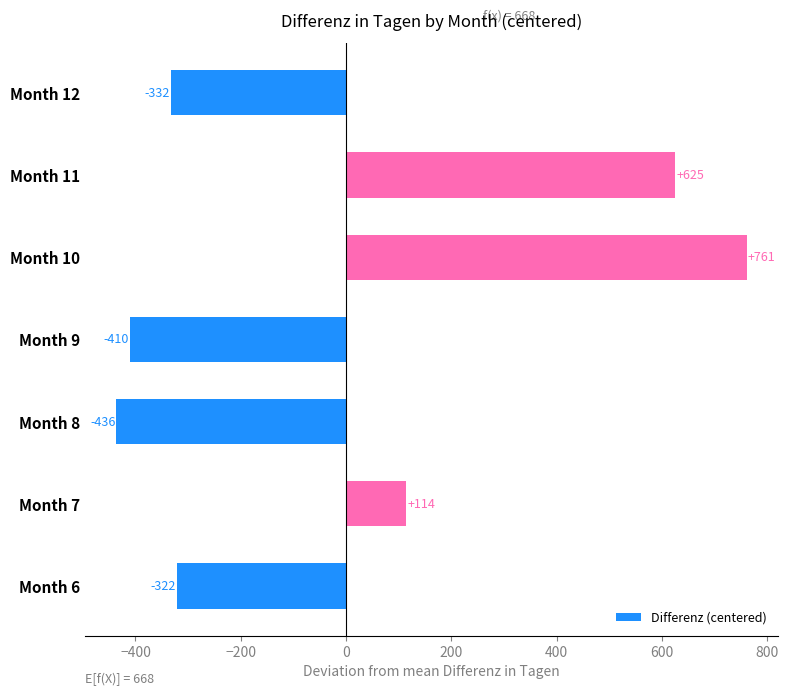

How many positive values are there?

3